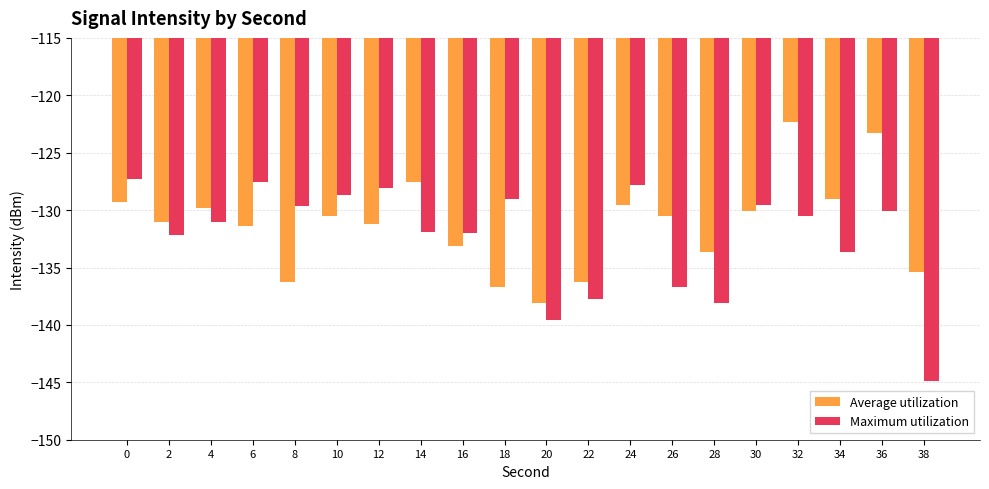

How many series are shown in this chart?

2